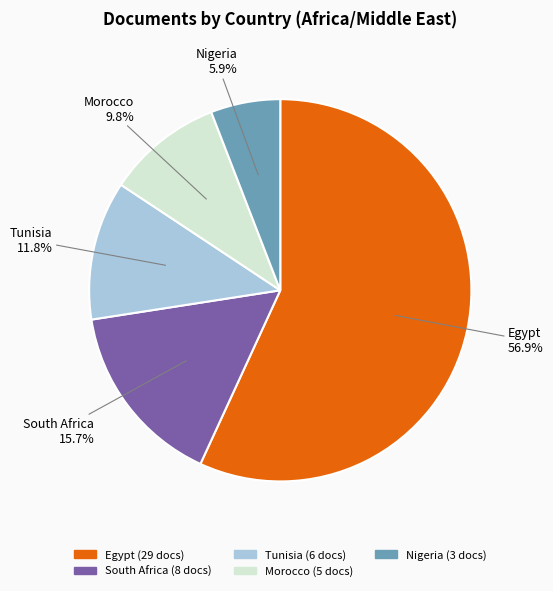

Is Nigeria the majority of the pie?

No